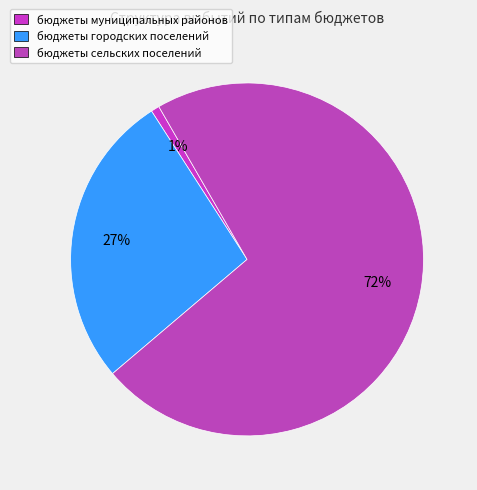

To the nearest percent, what is the difference between the largest and smallest slice percentages?

71%